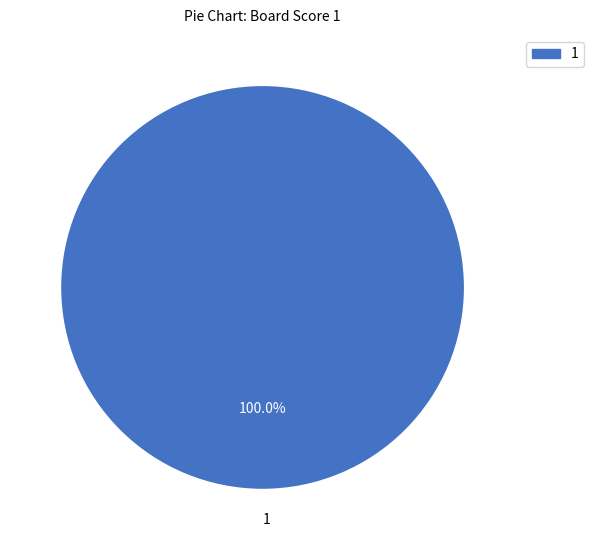

Rank the categories by value from lowest to highest.

1